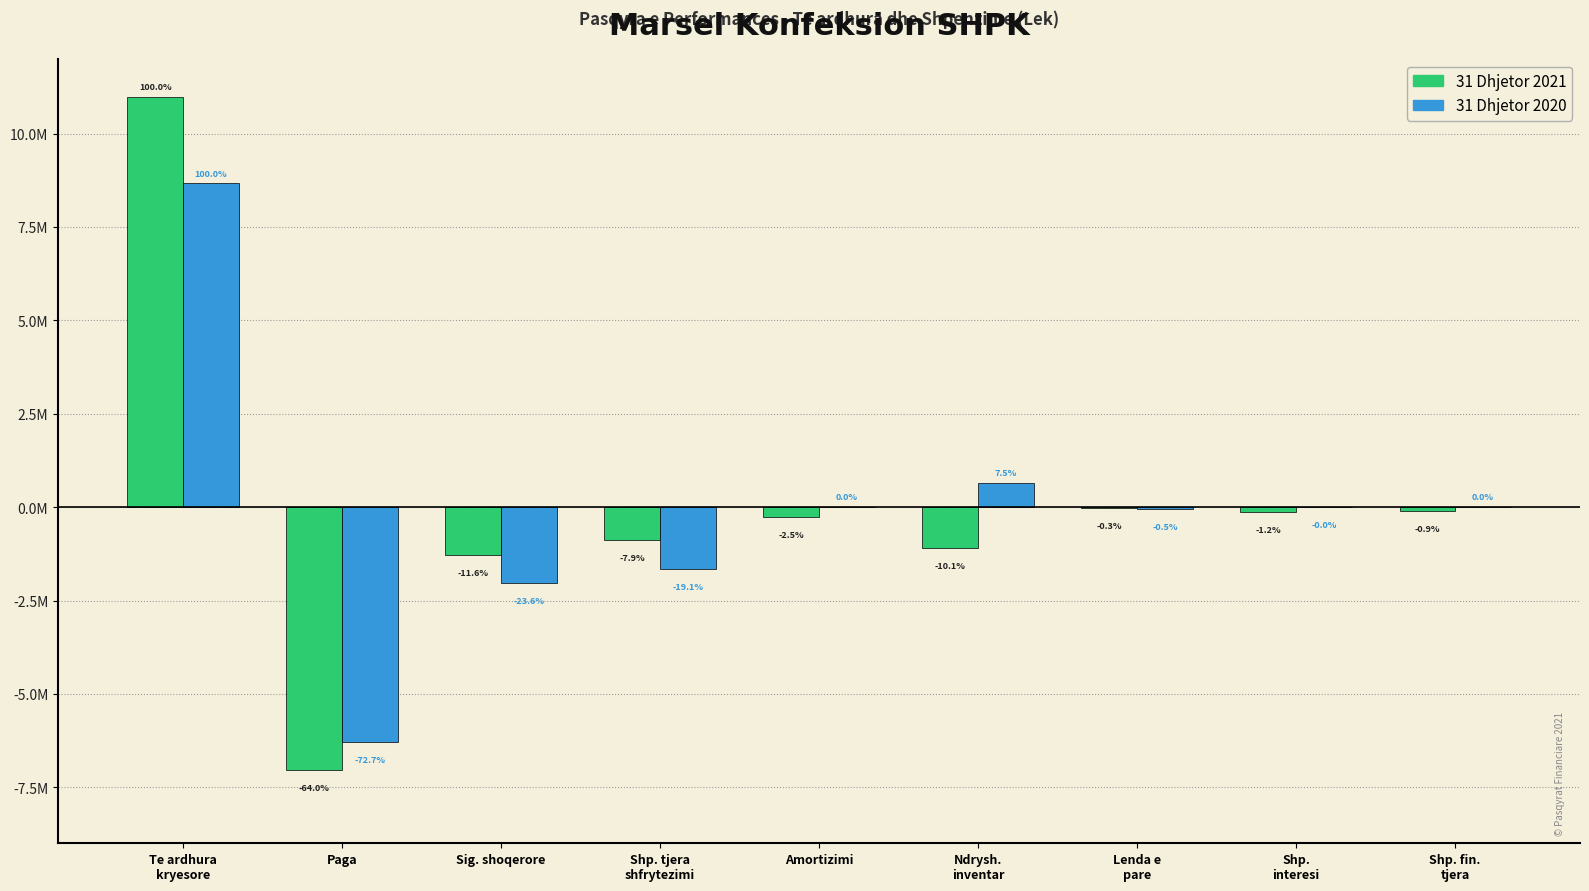

What are all the series names shown in the legend?

31 Dhjetor 2021, 31 Dhjetor 2020